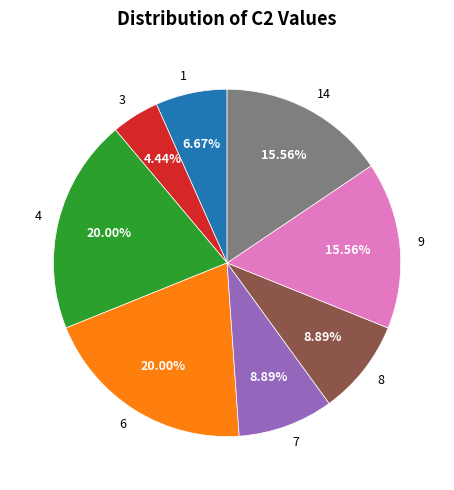

Is the sum of 4 and 3 greater than half?

No